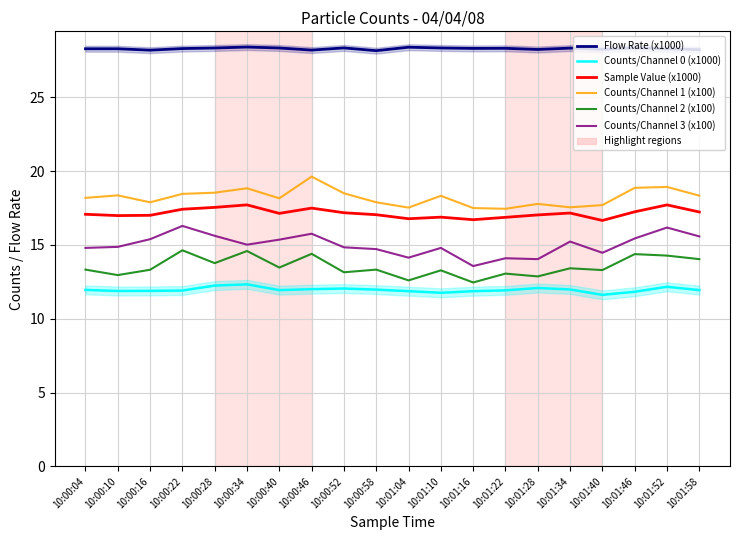

True or false: Sample Value (x1000) and Counts/Channel 3 (x100) cross at least once.

False